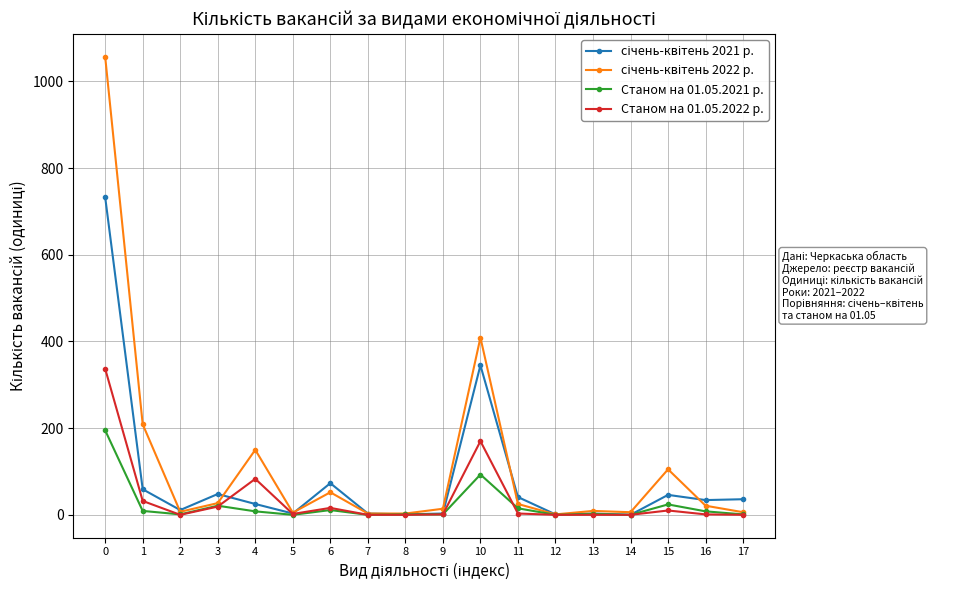

What is the maximum value shown in the chart?

1057